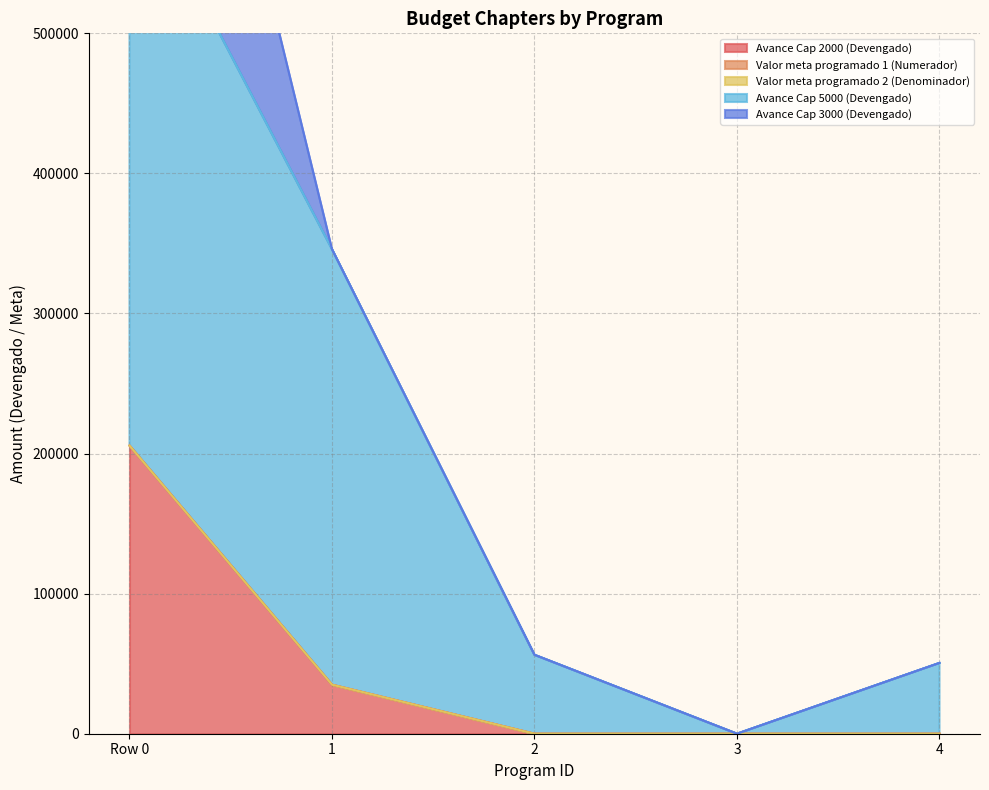

How many values in the Avance Cap 3000 (Devengado) series are below 9?

2